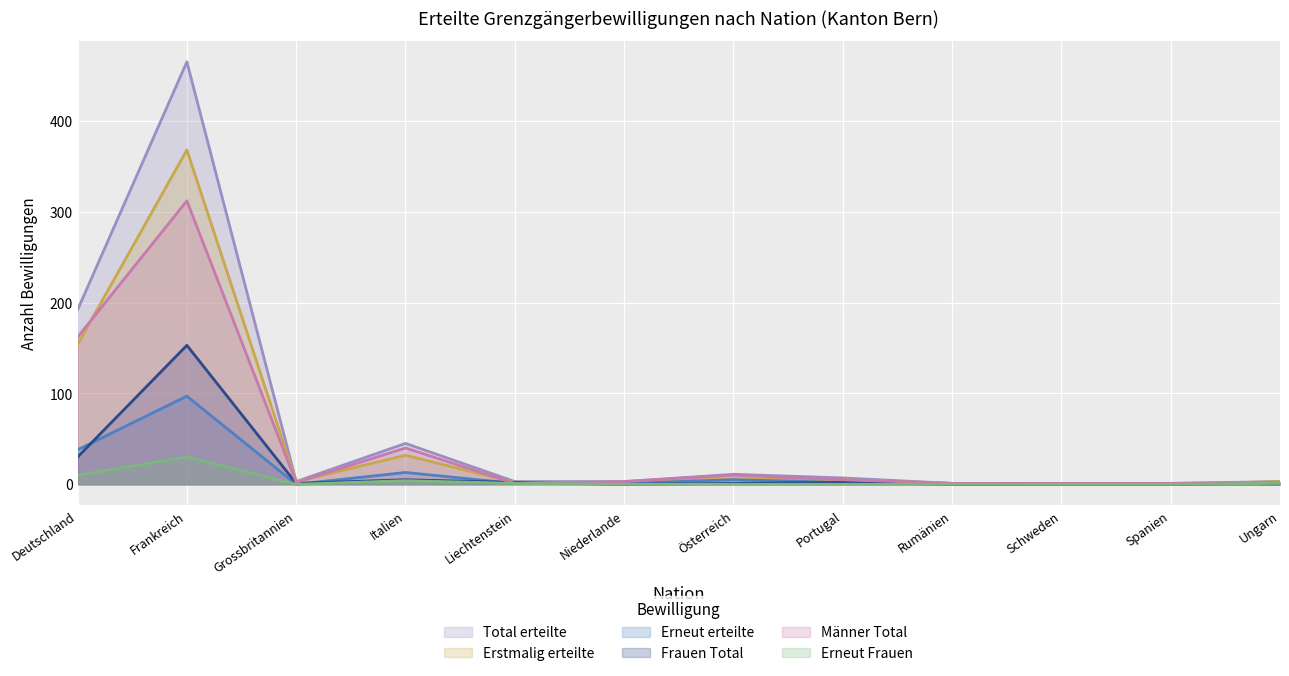

Which series has the widest spread of values?

Total erteilte